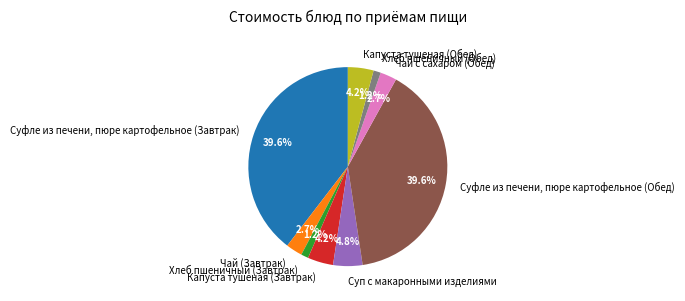

Does any single category account for the majority?

No